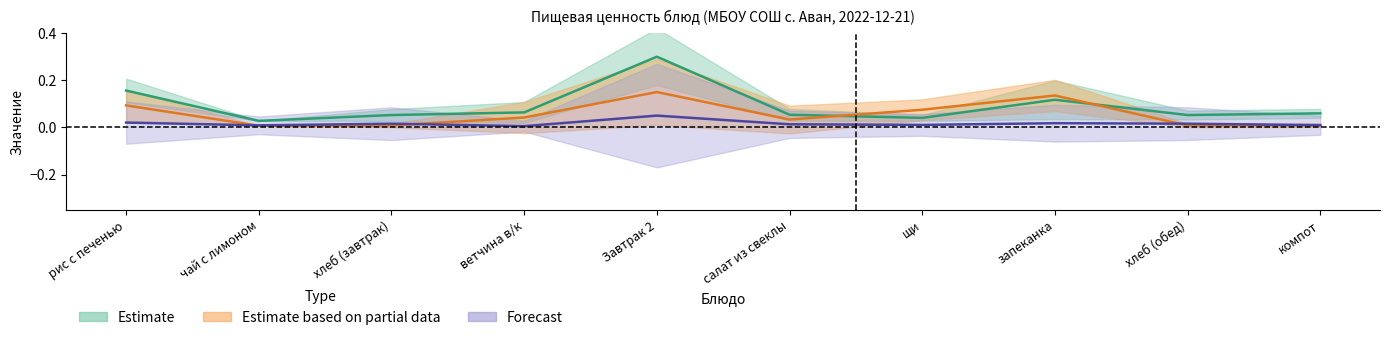

True or false: Углеводы has more than 1 interior local peaks.

True